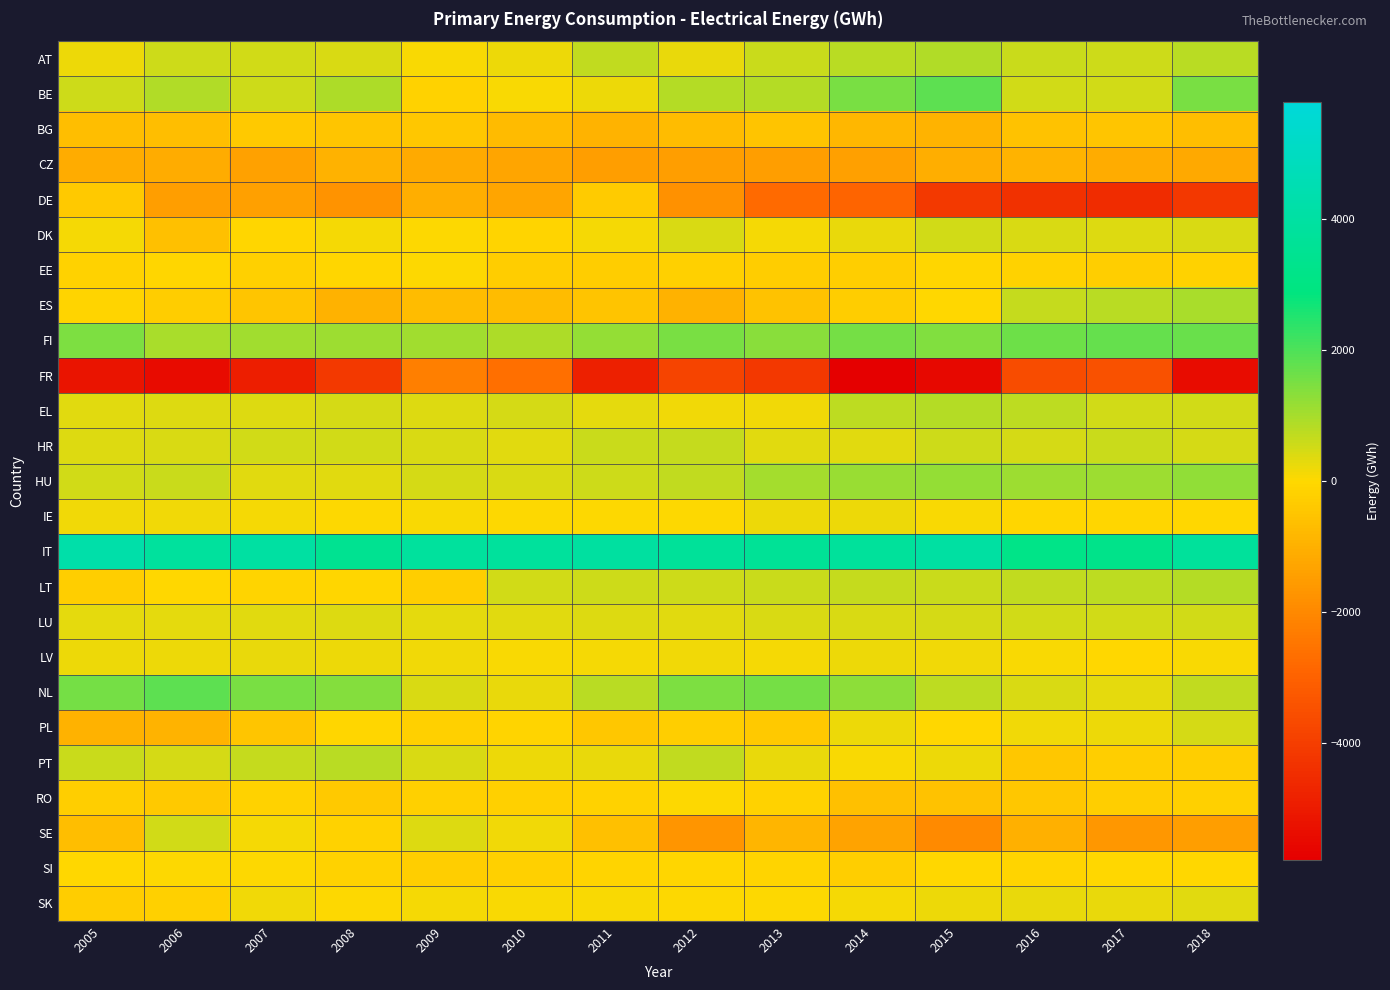

At how many categories does at least one series exceed 342?

14